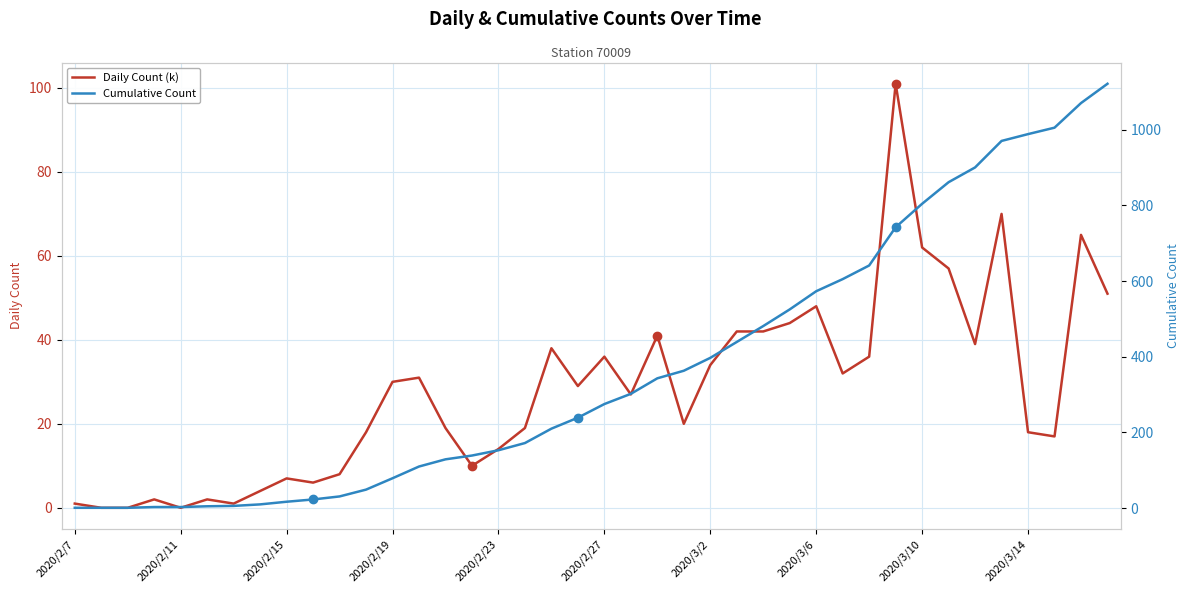

Reading left to right, list all the values displayed in this chart.

Daily Count (k): 1	0	0	2	0	2	1	4	7	6	8	18	30	31	19	10	14	19	38	29	36	27	41	20	34	42	42	44	48	32	36	101	62	57	39	70	18	17	65	51
Cumulative Count: 1	1	1	3	3	5	6	10	17	23	31	49	79	110	129	139	153	172	210	239	275	302	343	363	397	439	481	525	573	605	641	742	804	861	900	970	988	1005	1070	1121